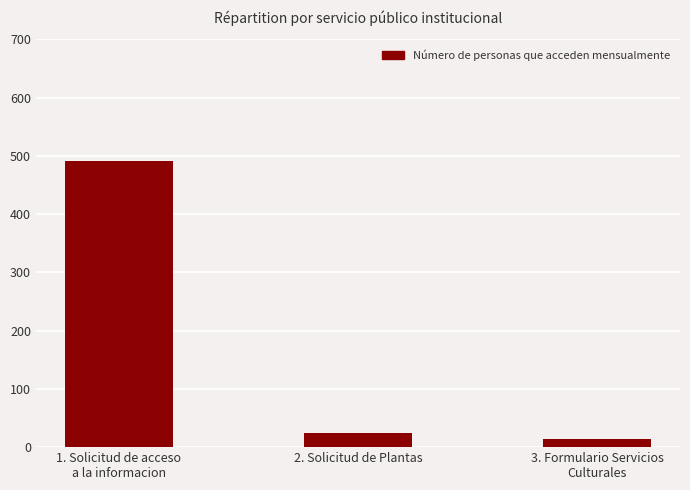

Approximately how many times larger is the value at 3. Formulario Servicios
Culturales compared to 2. Solicitud de Plantas?

0.6